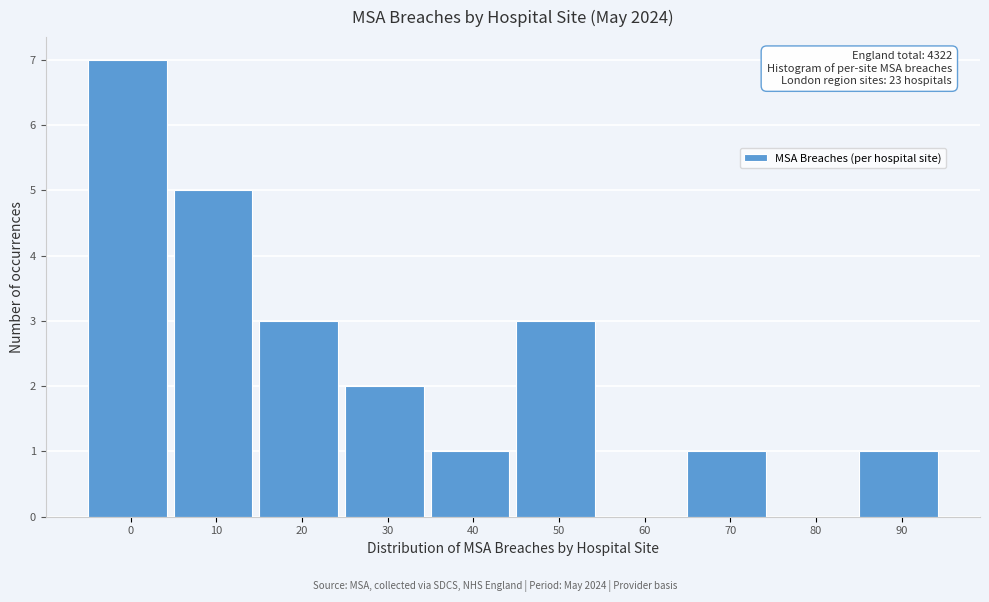

Reading left to right, extract all data points from this chart.

0=7	10=5	20=3	30=2	40=1	50=3	60=0	70=1	80=0	90=1